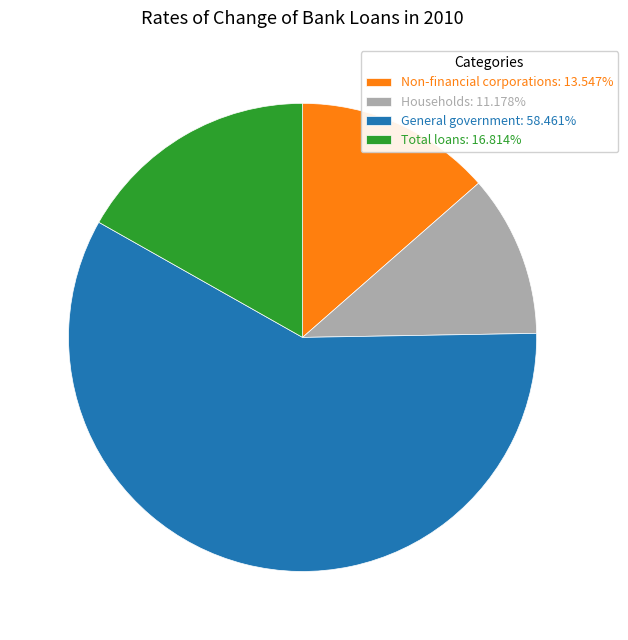

Does any single category account for the majority?

Yes